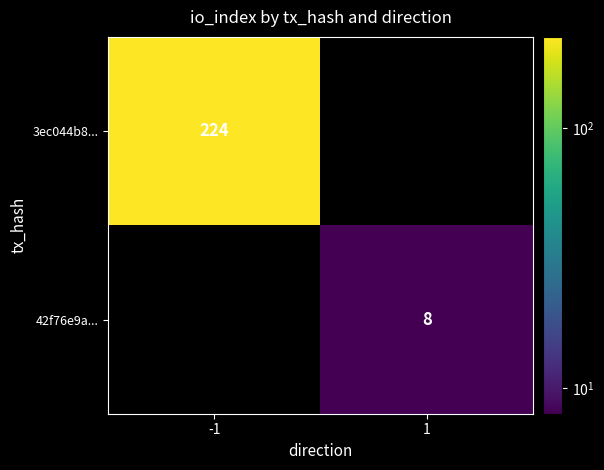

Is it true that 42f76e9a... equals 8 at 1?

True